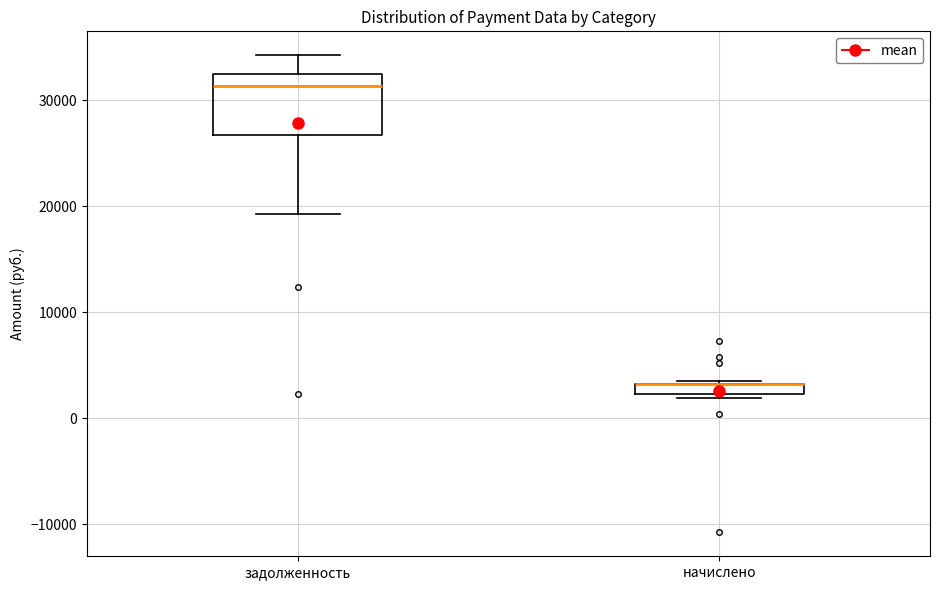

Which box is the tallest, from its lower edge to its upper edge?

задолженность